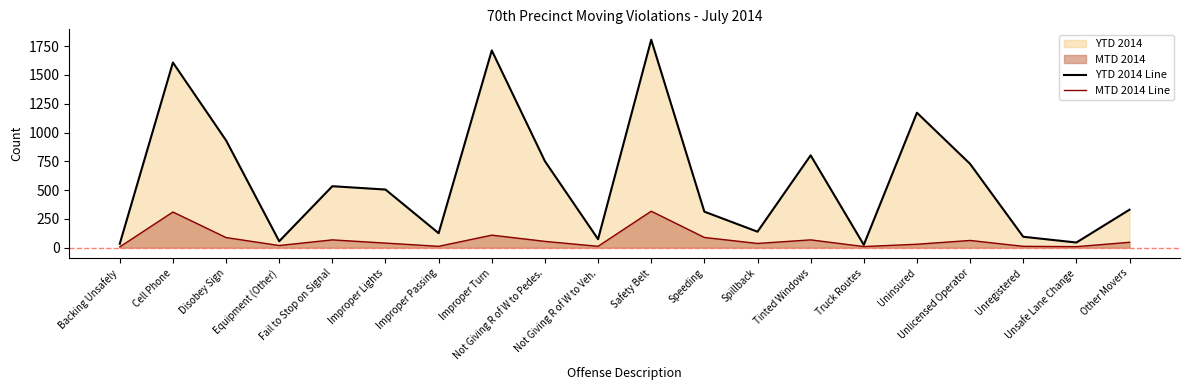

Reading left to right, transcribe all the data shown in this chart.

YTD 2014 Line: 34	1608	932	56	534	505	126	1713	751	74	1806	313	139	802	25	1172	728	95	45	330
MTD 2014 Line: 7	310	88	19	68	40	12	109	55	12	317	89	37	68	10	30	63	12	9	47